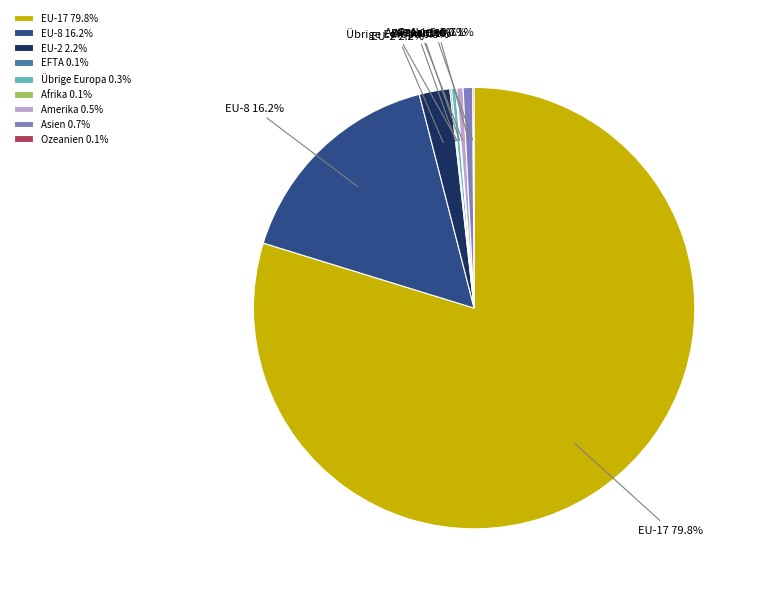

What is the total percentage of EU-2 and EU-17?

82.0%